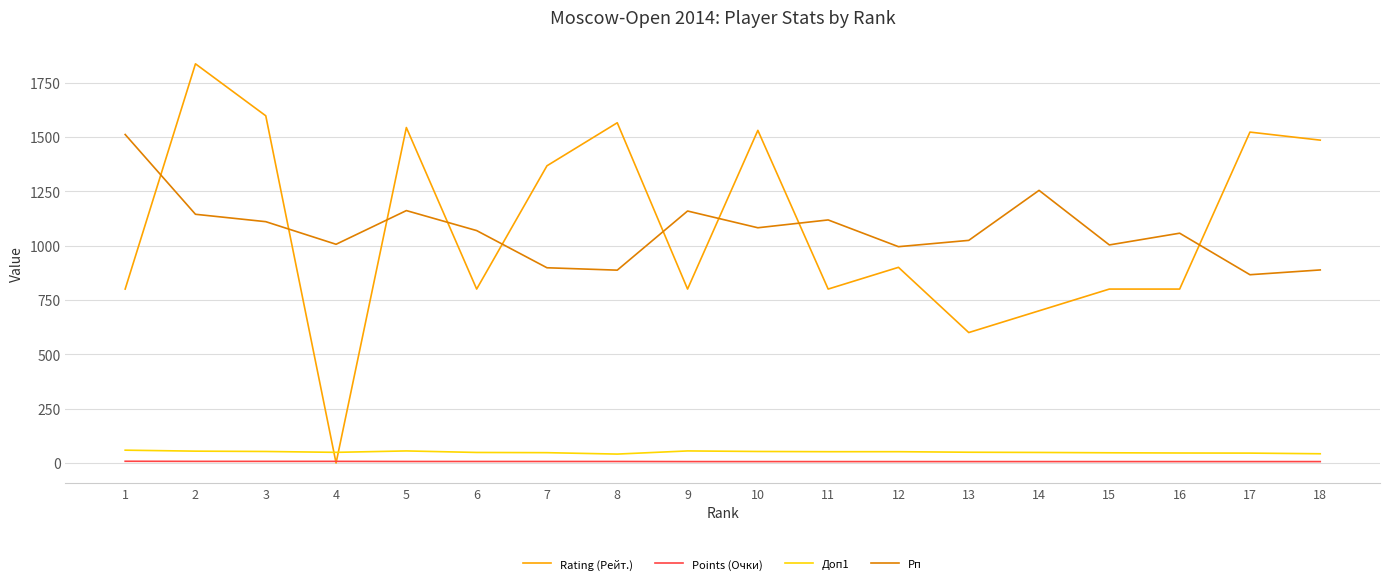

Which series has the largest range (max minus min)?

Rating (Рейт.)